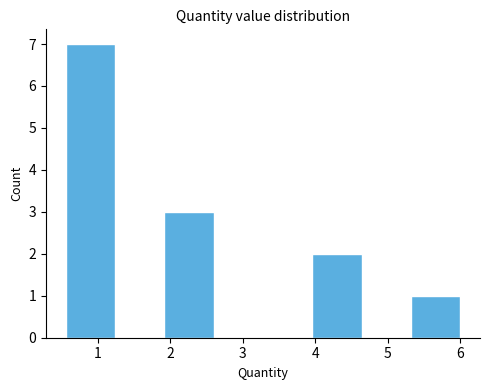

Reading left to right, list every bar in this chart as the range it spans on the x-axis followed by its height. Neither the bar edges nor the heights are printed on the chart, so give them approximately, as read against the axes.

0.56 to 1.24: 7
1.24 to 1.92: 0
1.92 to 2.60: 3
2.60 to 3.28: 0
3.28 to 3.96: 0
3.96 to 4.64: 2
4.64 to 5.32: 0
5.32 to 6.00: 1